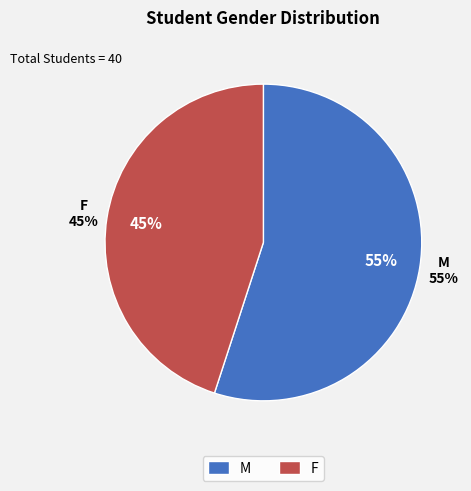

Rank the categories by value from highest to lowest.

M, F